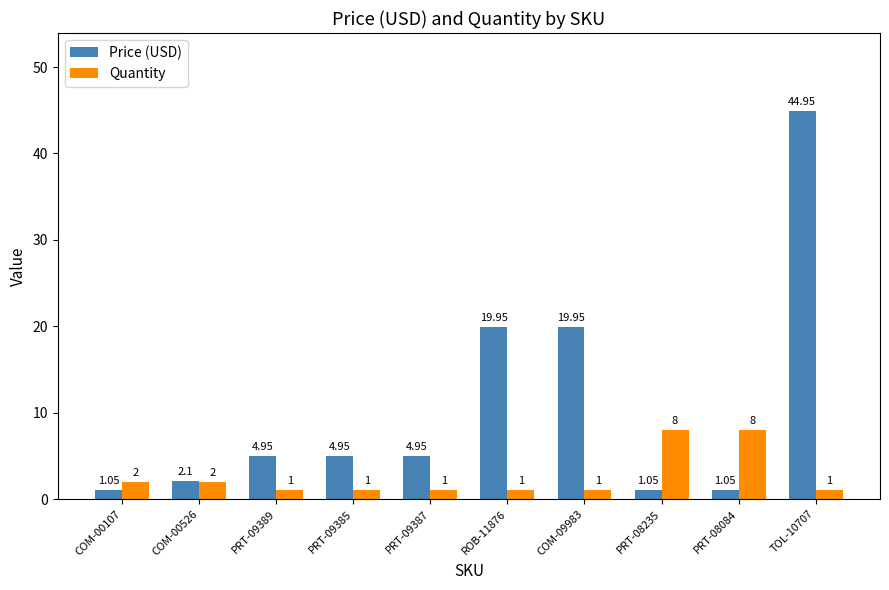

At which category is the sum across all series the highest?

TOL-10707